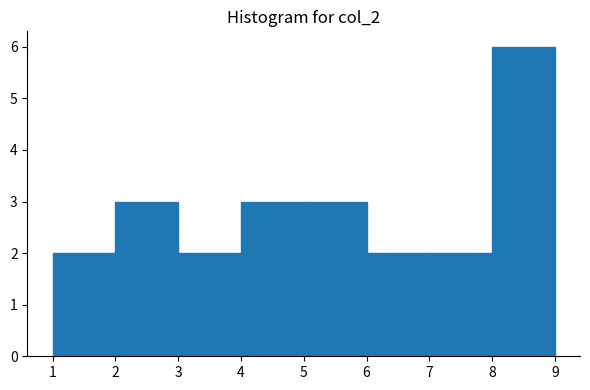

Reading left to right, list every bar in this chart as the range it spans on the x-axis followed by its height. The values are not printed on the chart, so give them approximately, as read against the axis.

1 to 2: 2
2 to 3: 3
3 to 4: 2
4 to 5: 3
5 to 6: 3
6 to 7: 2
7 to 8: 2
8 to 9: 6